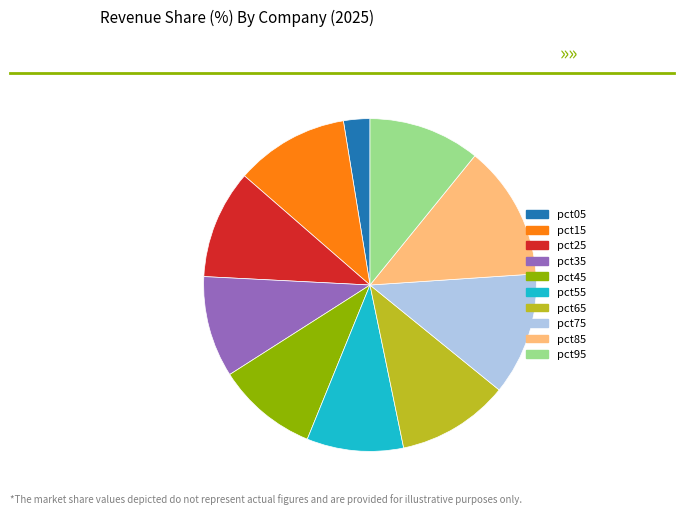

Is the sum of pct35 and pct85 greater than half?

No